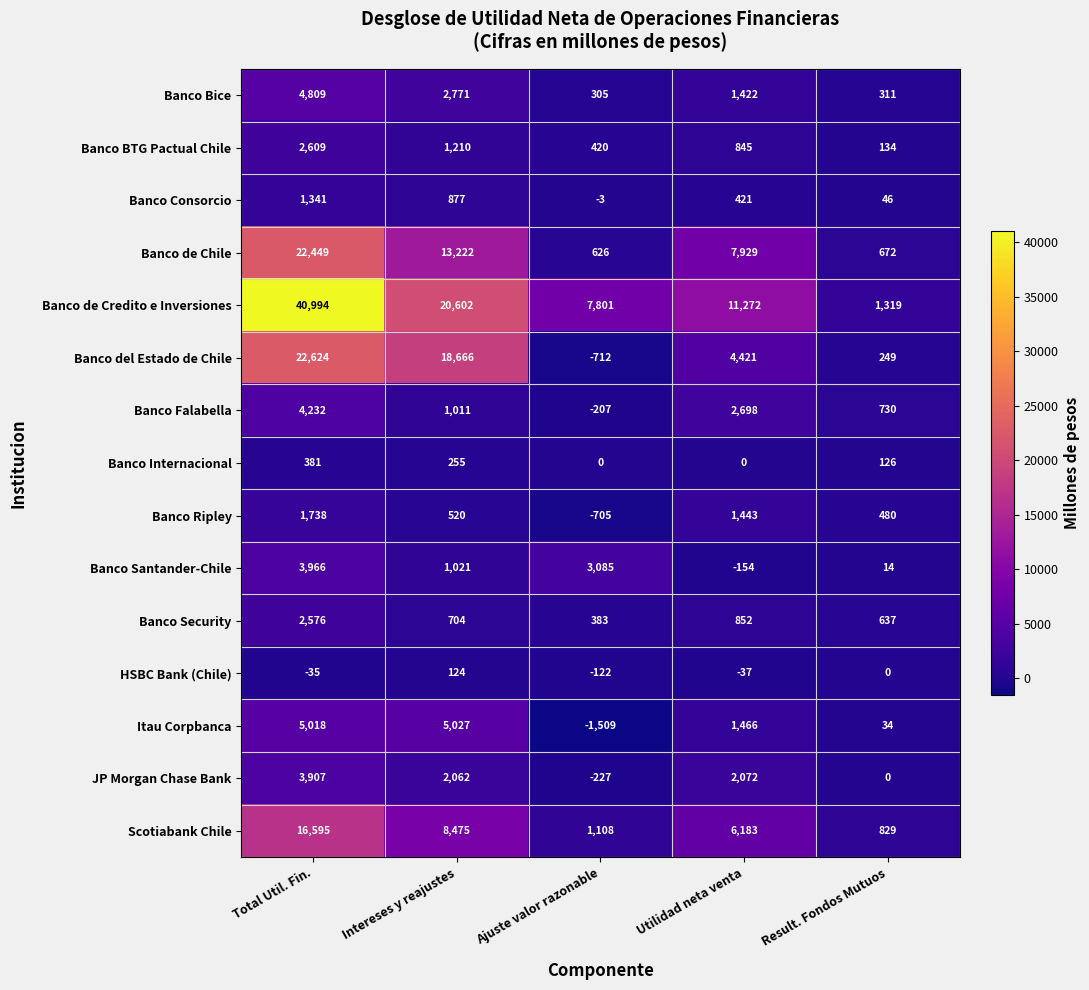

Which series has the widest spread of values?

Banco de Credito e Inversiones